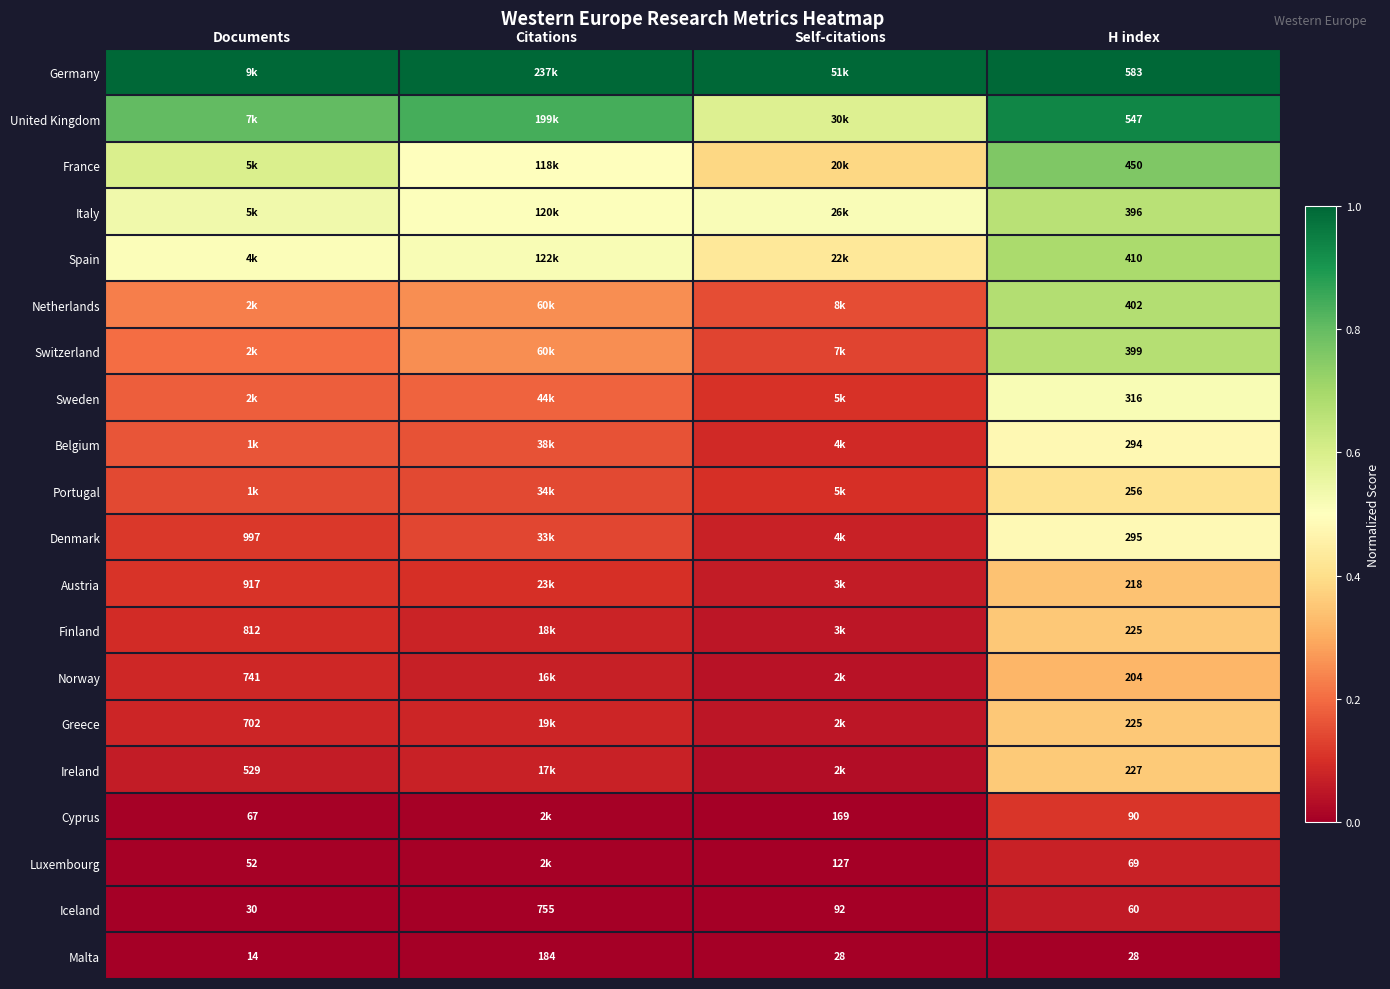

Is the value of Malta at Self-citations greater than the value of Luxembourg at H index?

No